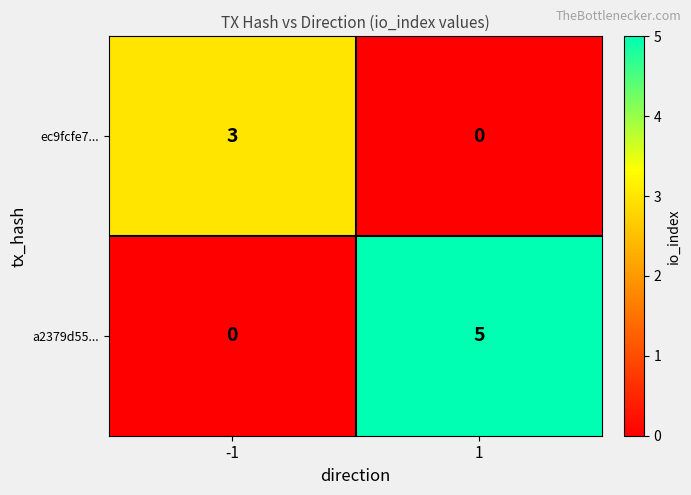

At -1, list the series in order from smallest to largest.

a2379d55..., ec9fcfe7...